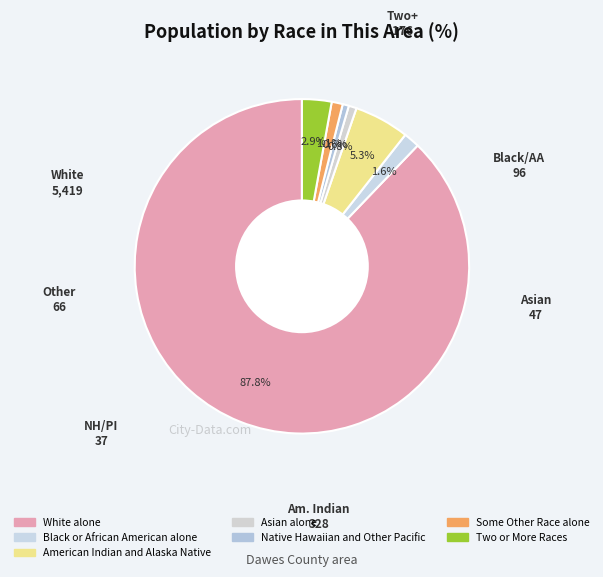

Is it true that White alone is 88% of the pie?

True